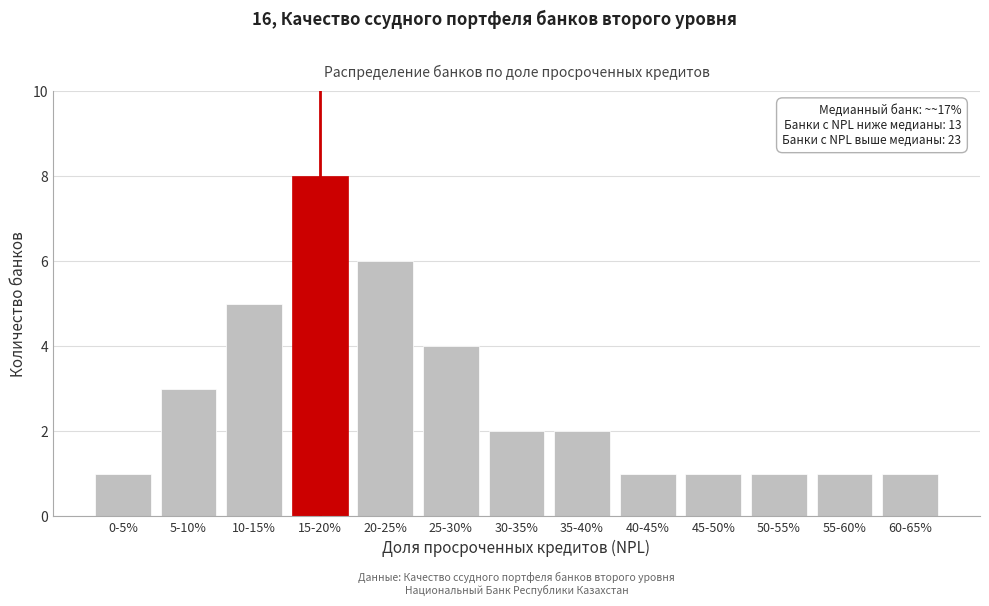

Reading left to right, transcribe all the data shown in this chart.

0-5%=1	5-10%=3	10-15%=5	15-20%=8	20-25%=6	25-30%=4	30-35%=2	35-40%=2	40-45%=1	45-50%=1	50-55%=1	55-60%=1	60-65%=1